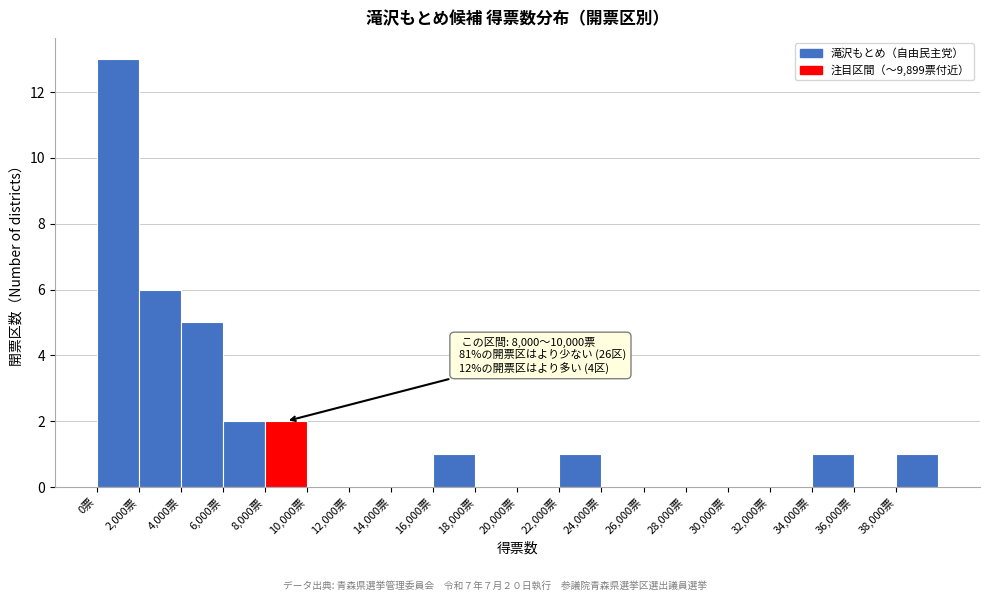

Which range on the x-axis has the tallest bar?

0 to 2000